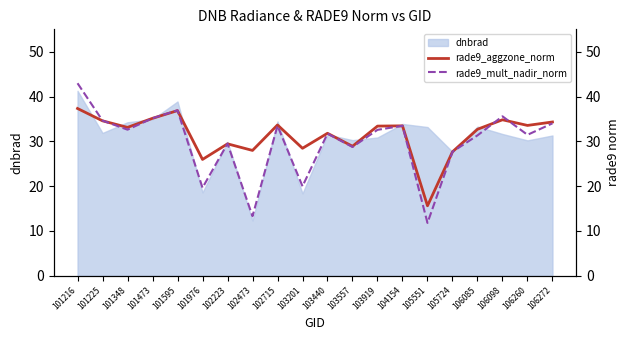

Does the chart display data point markers on the line(s)?

No